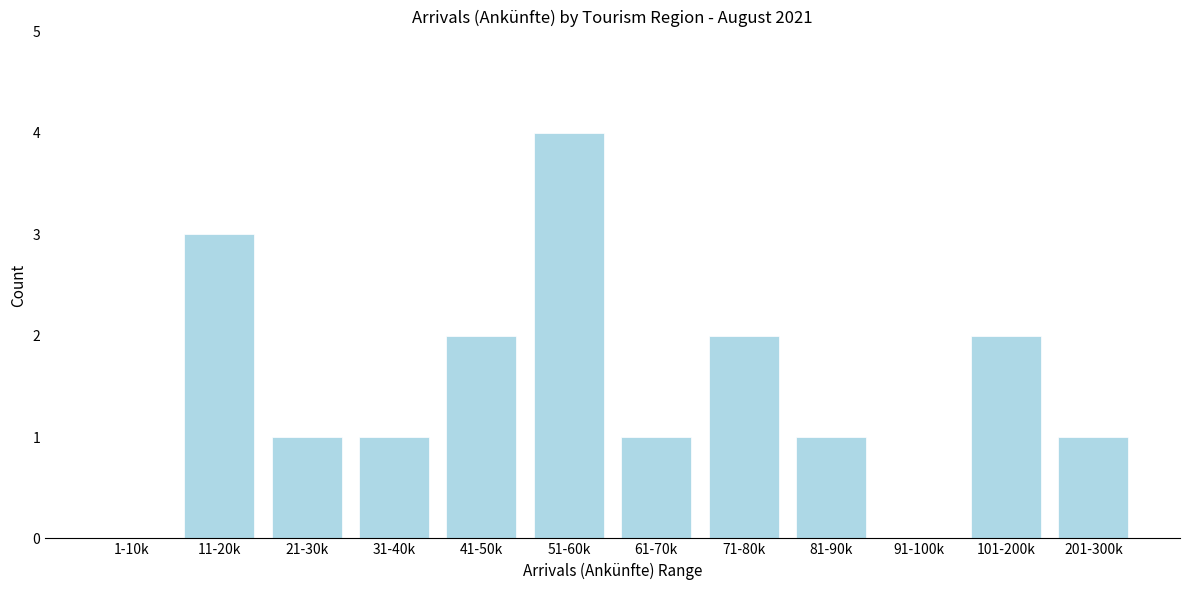

Reading right to left, what are all the values shown in this chart?

201-300k=1	101-200k=2	91-100k=0	81-90k=1	71-80k=2	61-70k=1	51-60k=4	41-50k=2	31-40k=1	21-30k=1	11-20k=3	1-10k=0